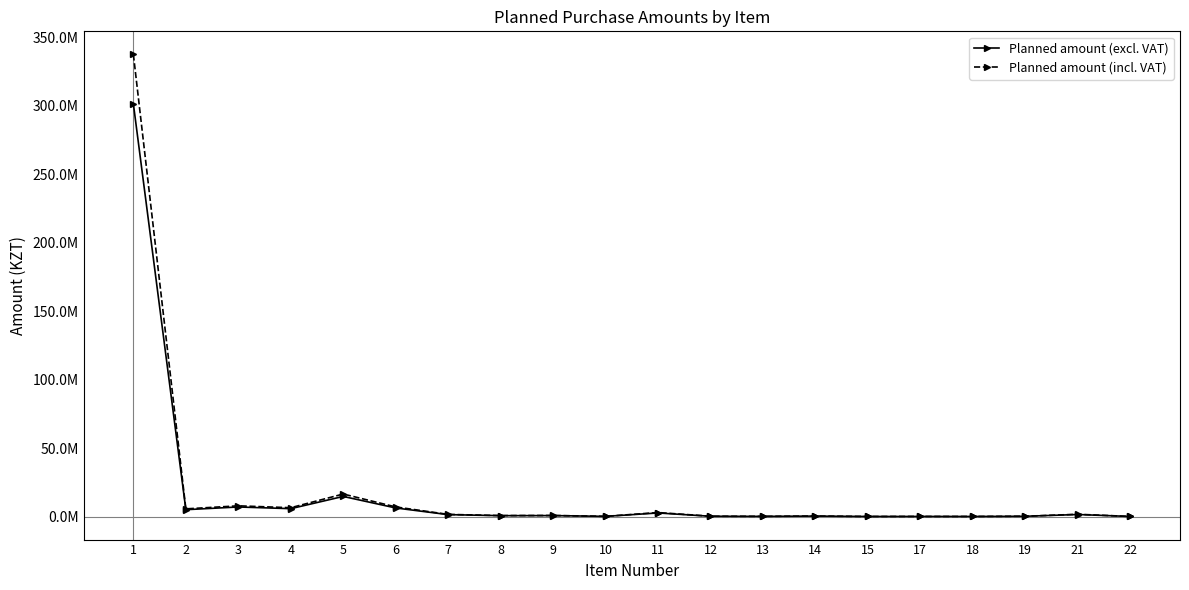

Where is the first local minimum for Planned amount (incl. VAT)?

2